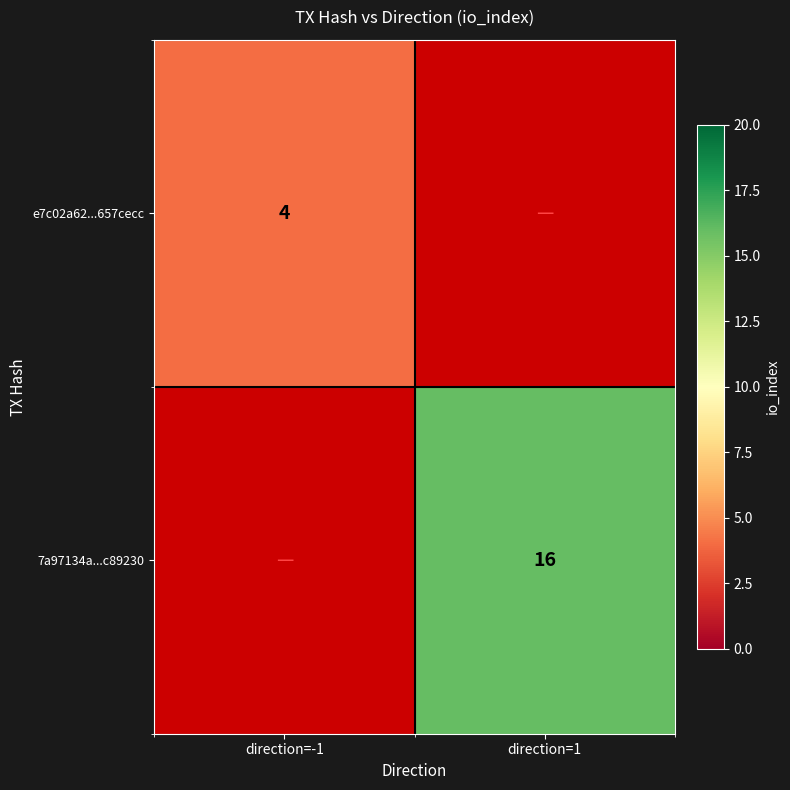

Is it true that e7c02a62...657cecc equals 2 at direction=-1?

False